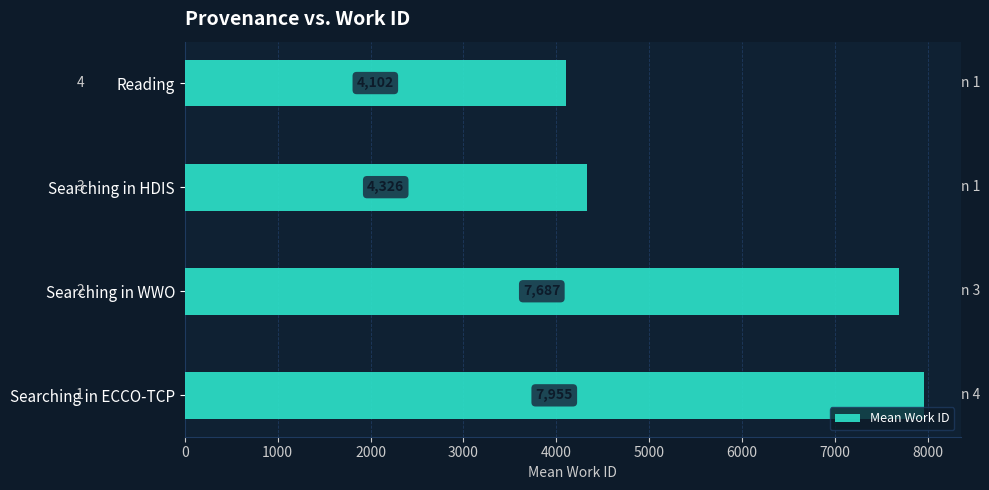

Which label corresponds to the largest value in the chart?

Searching in ECCO-TCP